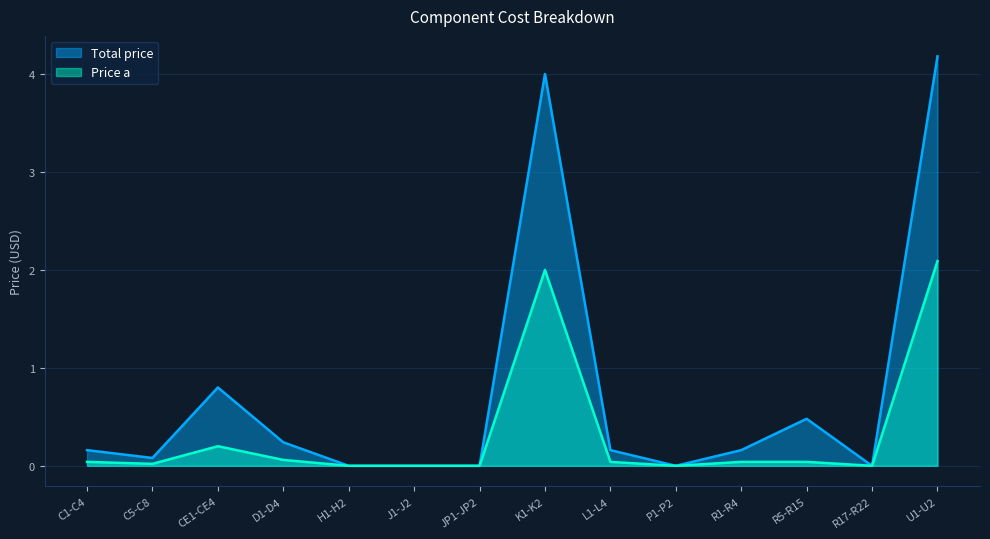

Where is the first local minimum for Total price?

C5-C8